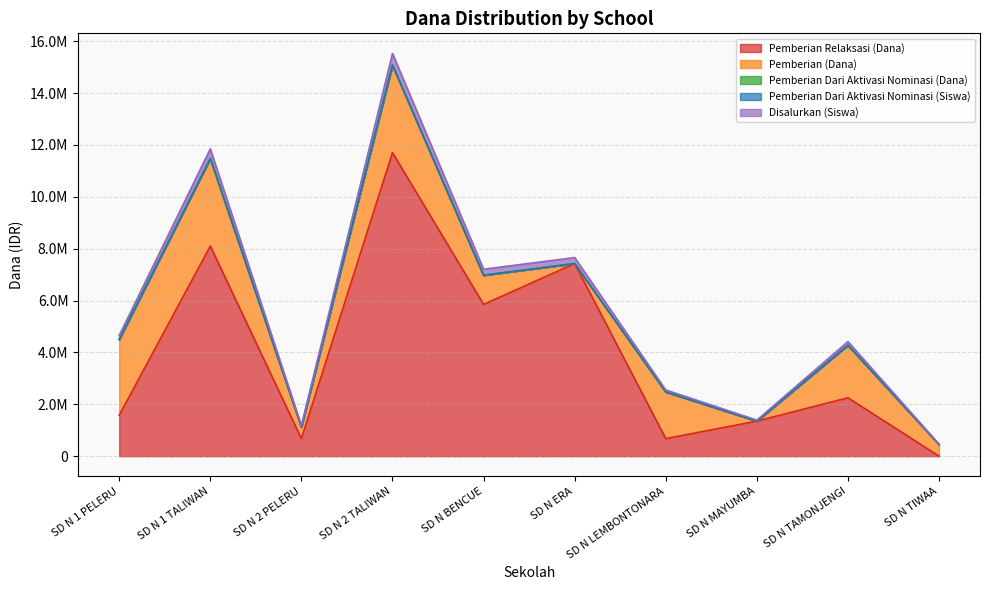

Is it true that Pemberian Dari Aktivasi Nominasi (Dana) equals 0 at SD N TAMONJENGI?

True